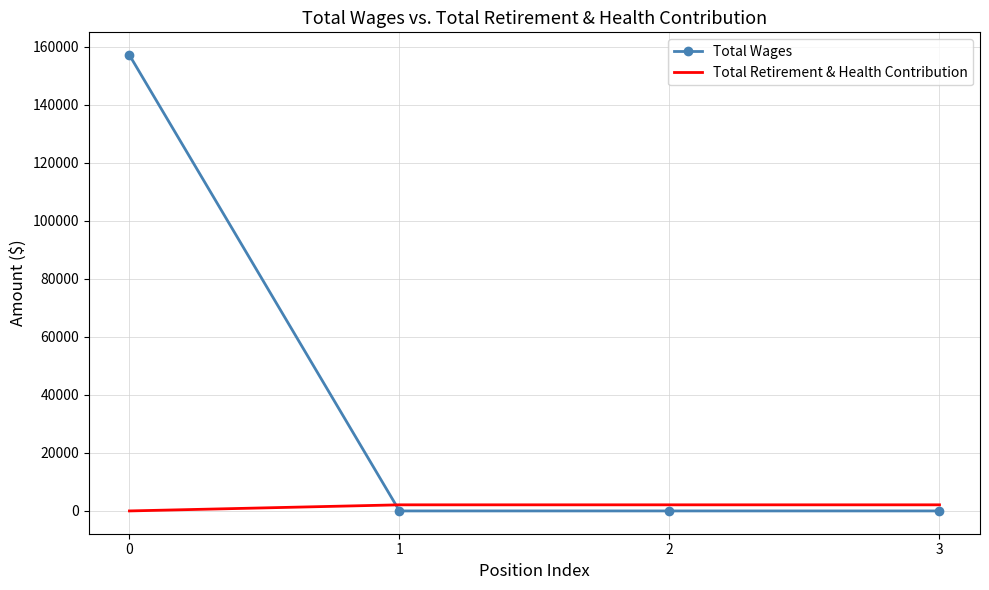

Is the value of Total Wages at 1 greater than the value of Total Retirement & Health Contribution at 1?

No